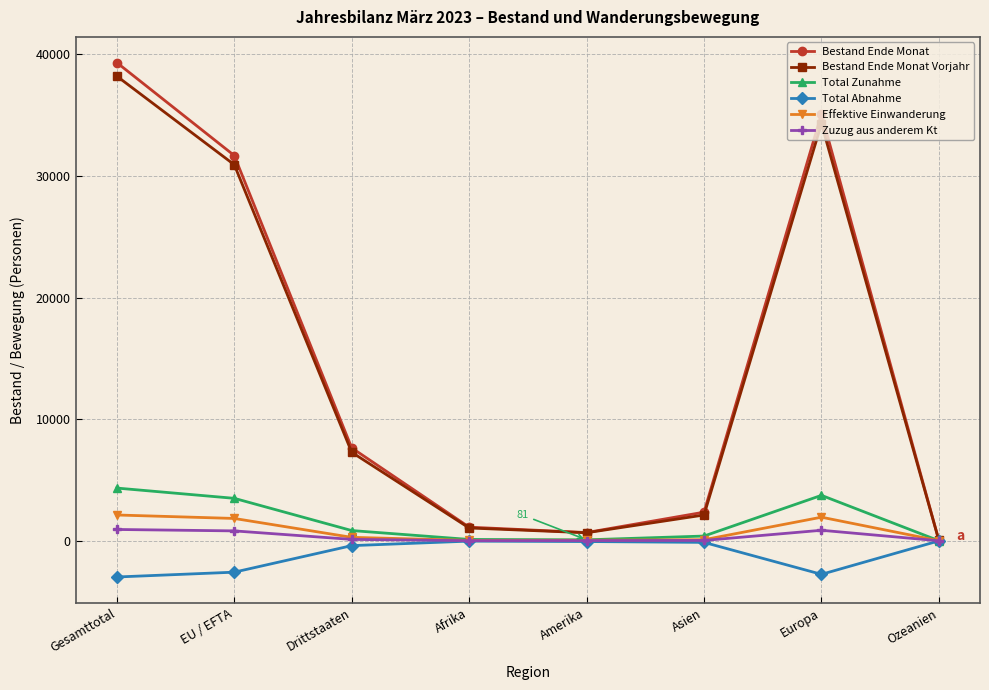

What is the lowest value of the Bestand Ende Monat Vorjahr series?

26